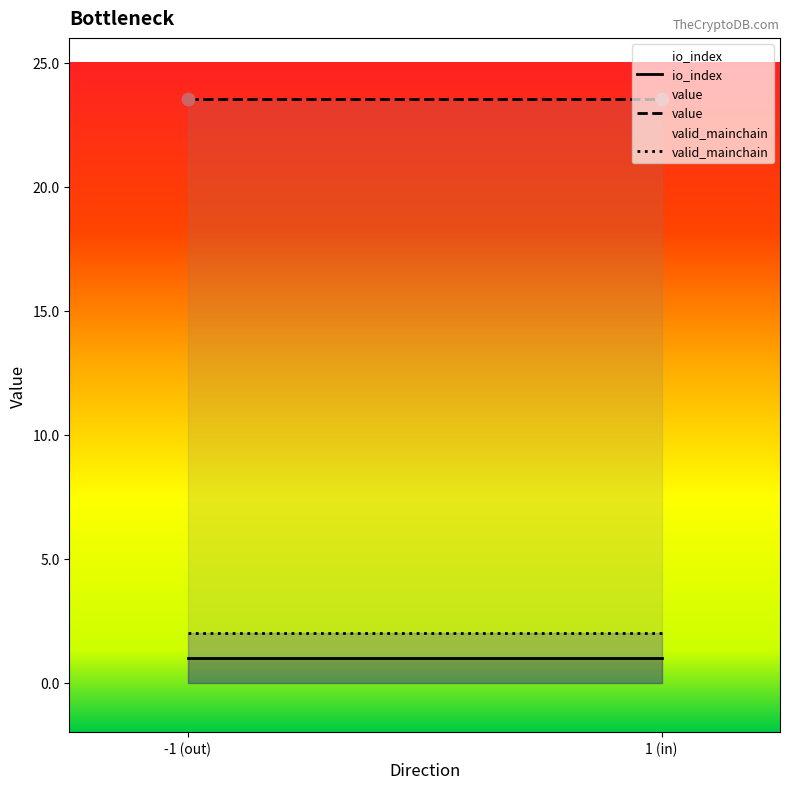

Which series has the largest total across all categories?

value